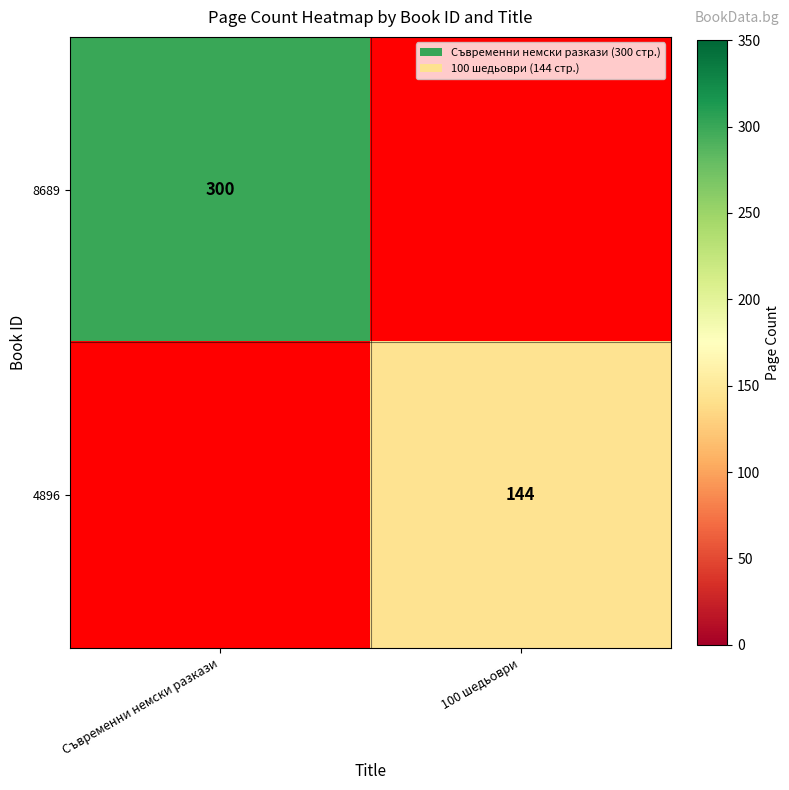

Is it true that 8689 equals 192.7 at Съвременни немски разкази?

False